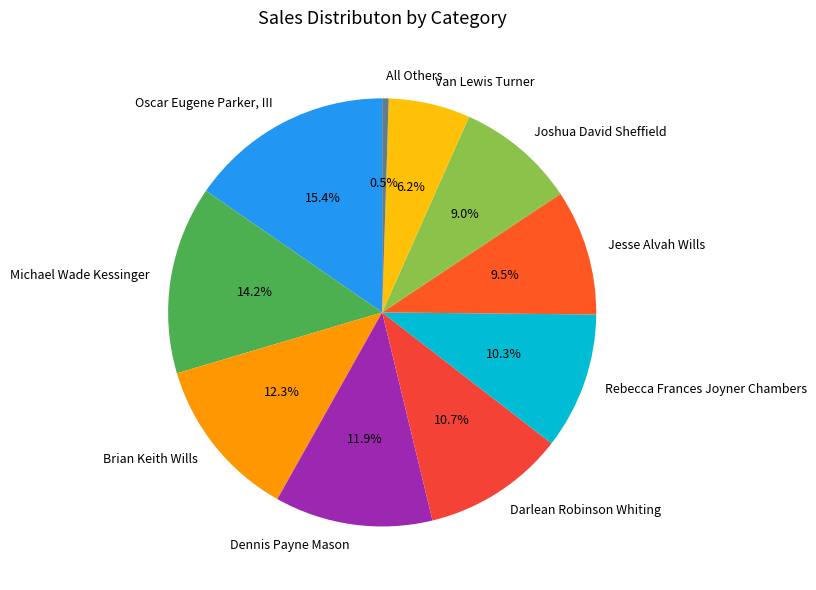

To the nearest percent, what portion does Oscar Eugene Parker, III represent?

15%